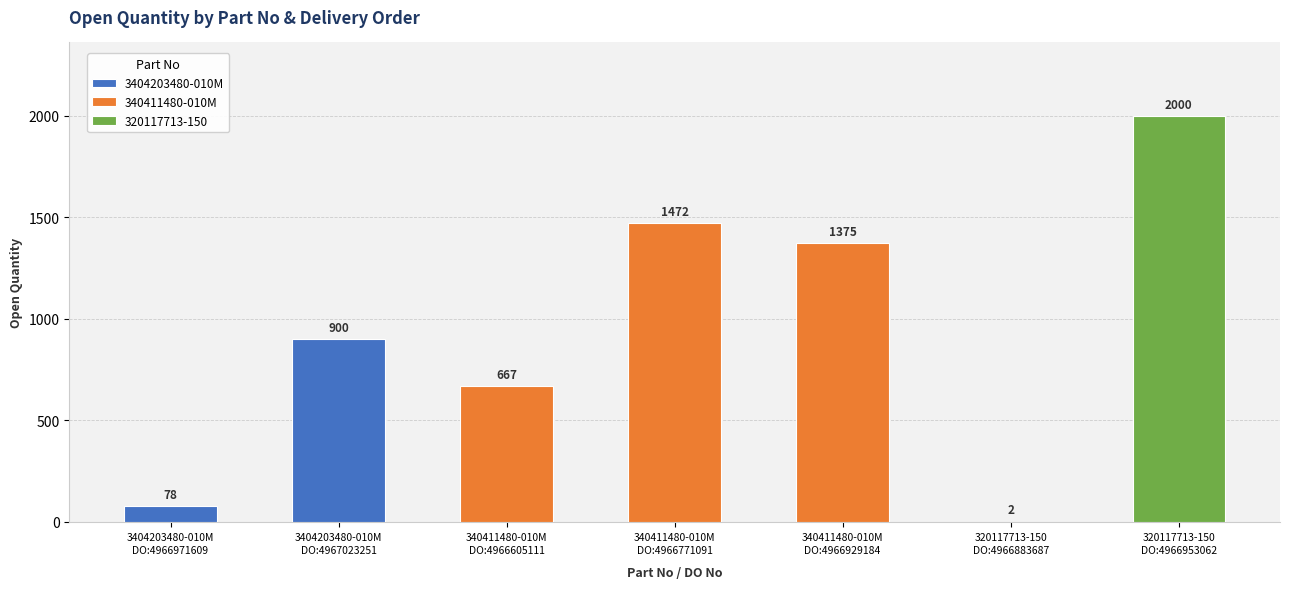

The value at 340411480-010M
DO:4966605111 is 153. True or false?

False